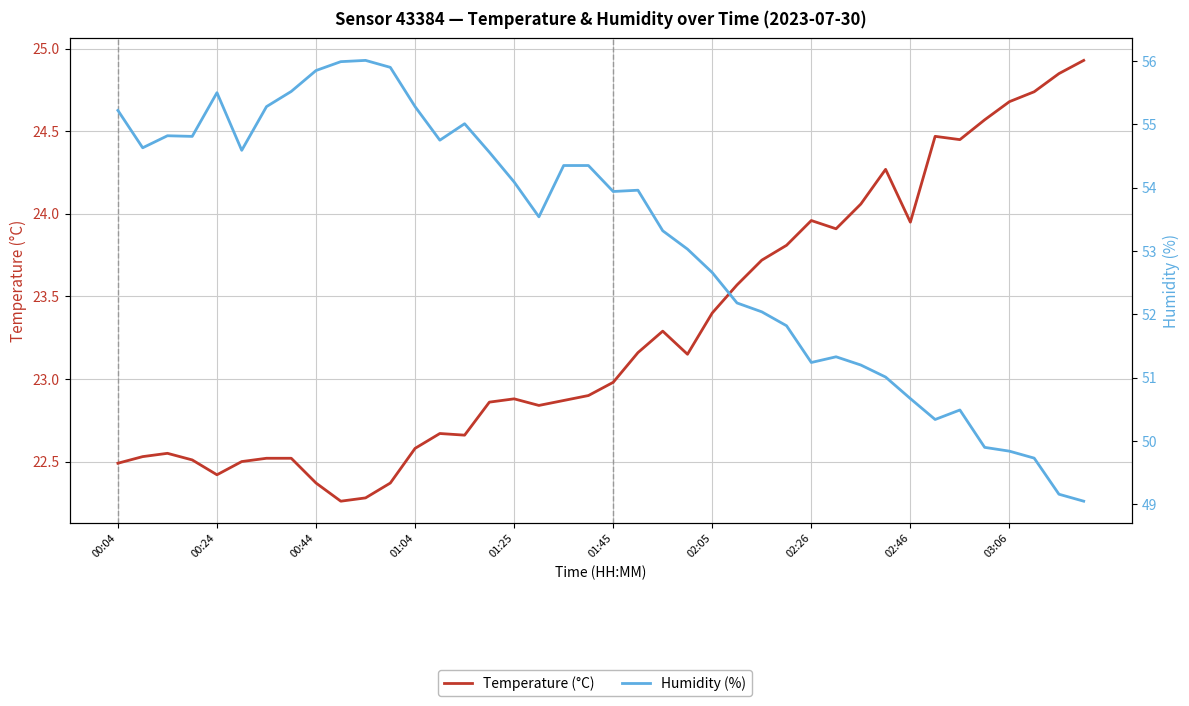

At 14, list the series in order from largest to smallest.

Humidity (%), Temperature (°C)